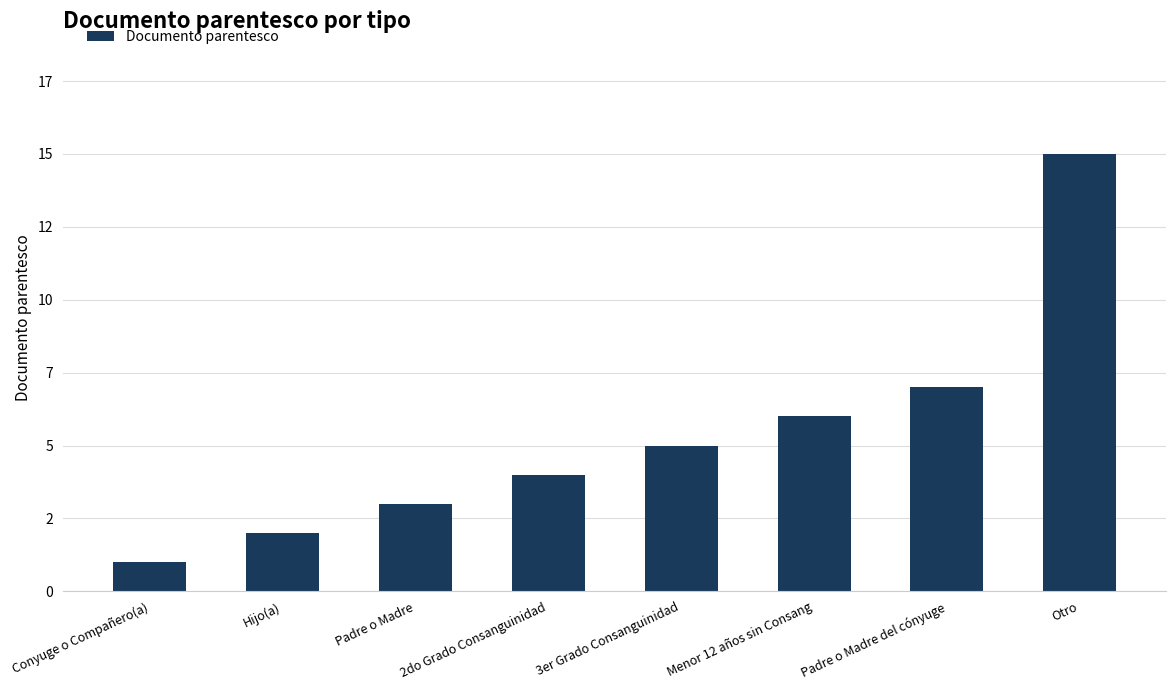

What is the ratio of the value at Hijo(a) to the value at 2do Grado Consanguinidad?

0.5